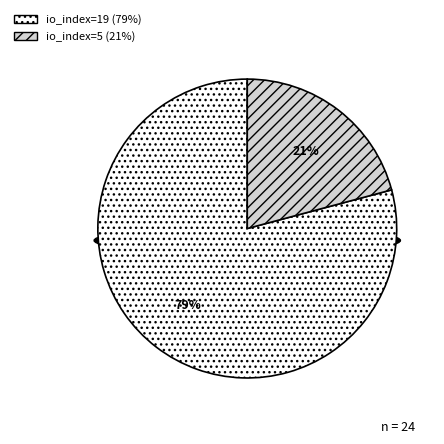

Is io_index=19 the majority of the pie?

Yes